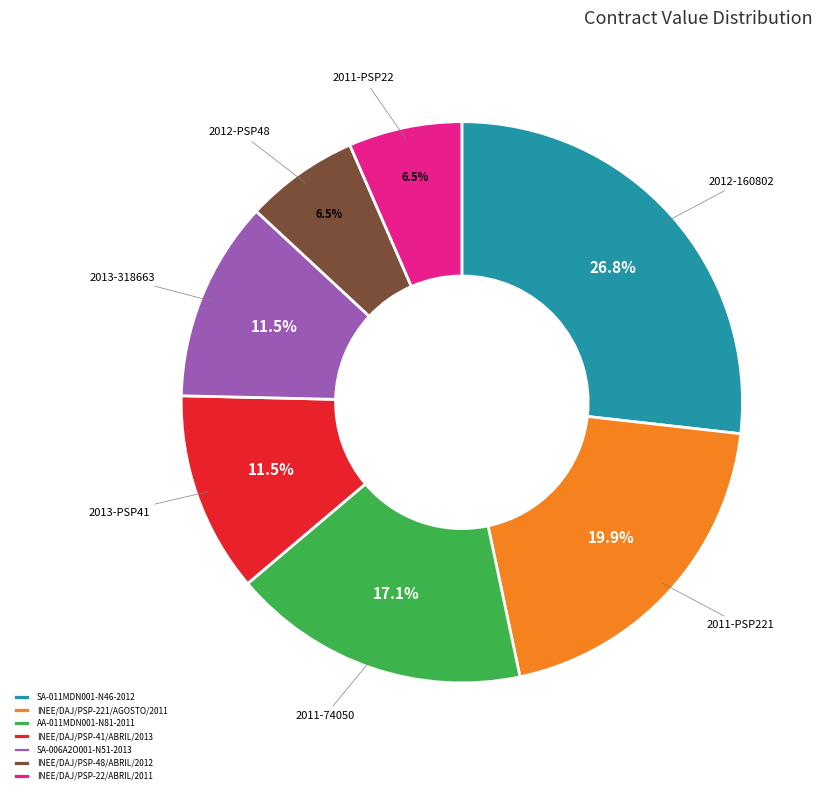

To the nearest percent, what is the difference between the largest and smallest slice percentages?

20%